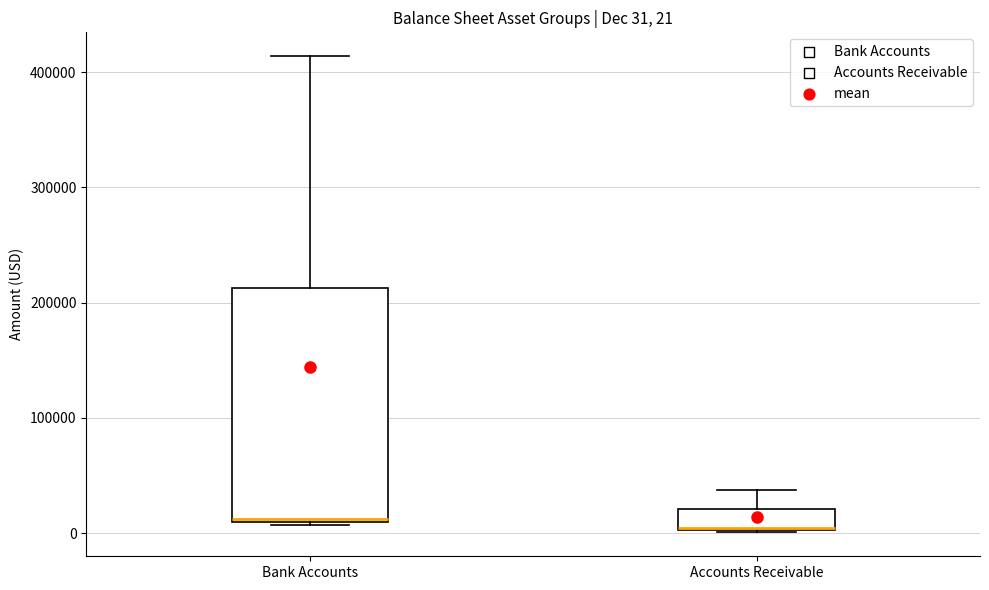

Comparing the boxes themselves (not the whiskers), which one is the tallest?

Bank Accounts